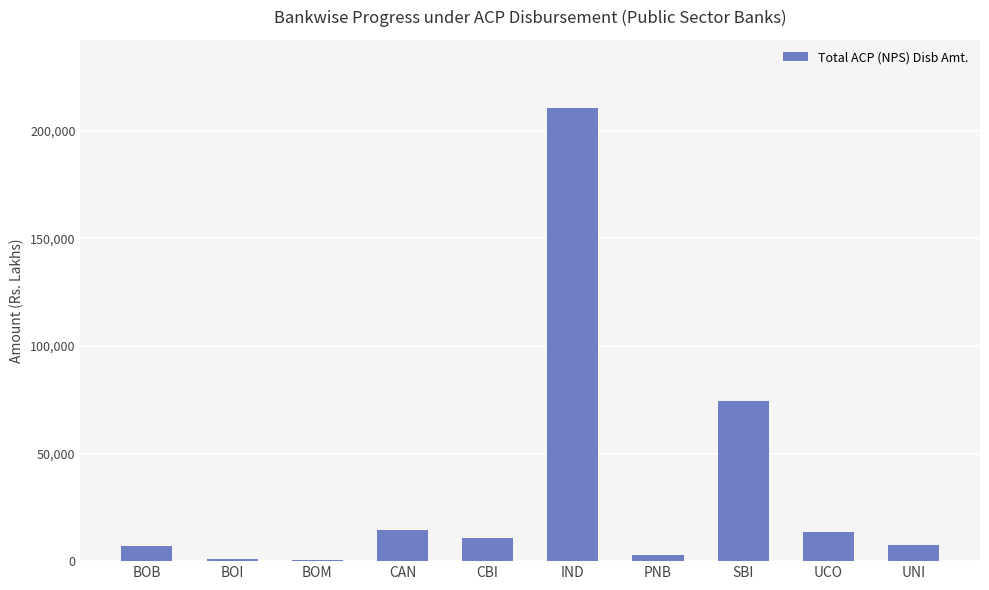

The chart shows a value of 700.7 at BOM. True or false?

True